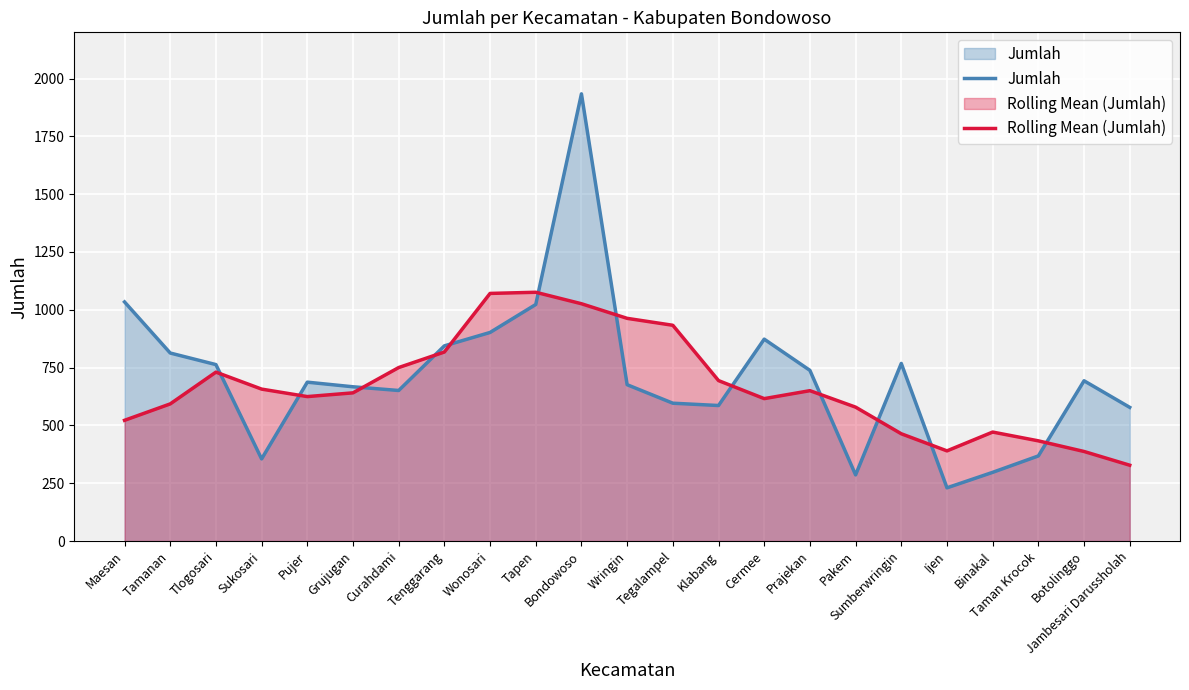

What is the average value of the Rolling Mean (Jumlah) series?

670.3